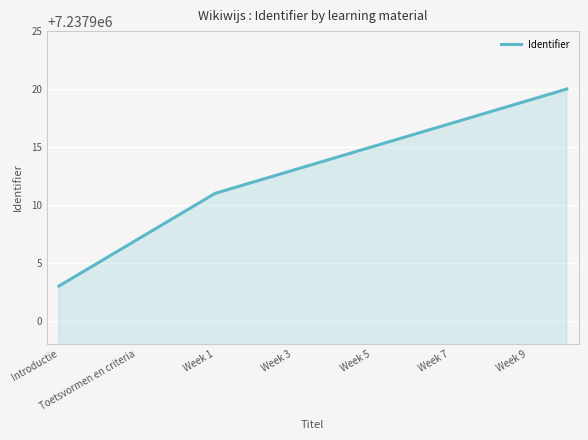

What is the minimum value shown in the chart?

7237903